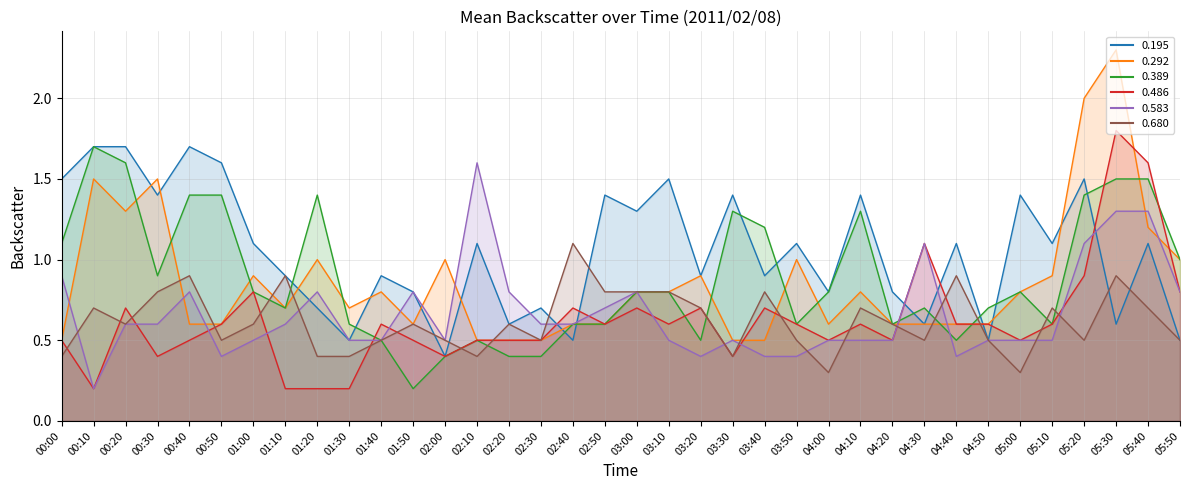

How many intersections are there between 0.389 and 0.292?

10